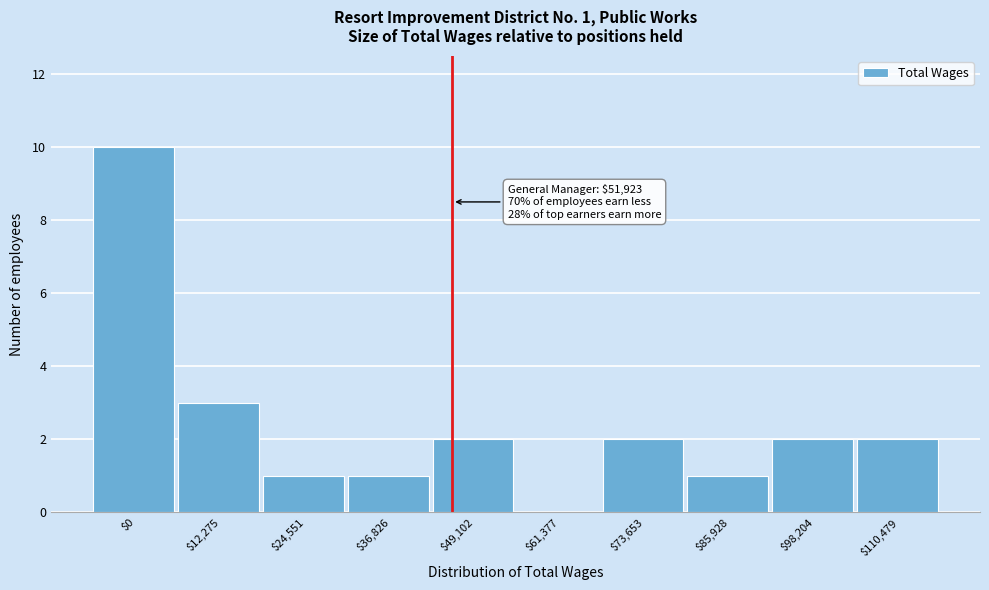

At which category does the chart reach its peak across all series?

$0